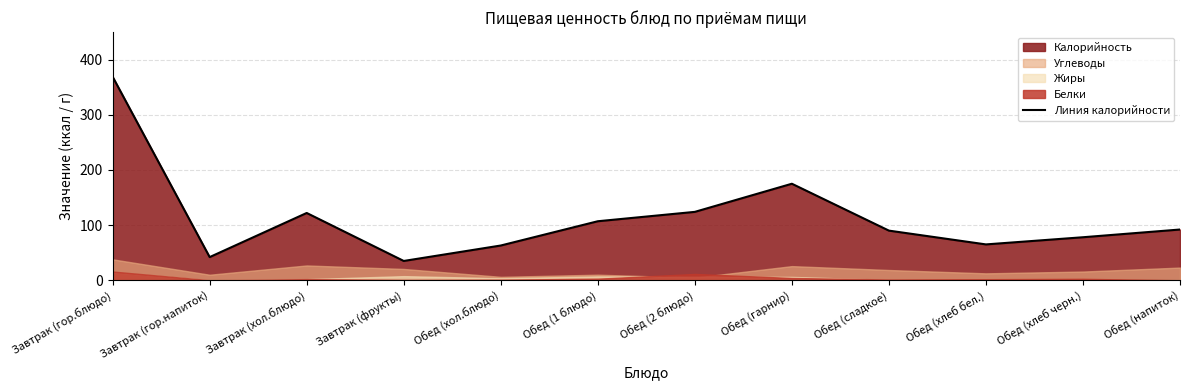

What is the label of the 10th point from the left?

Обед (хлеб бел.)